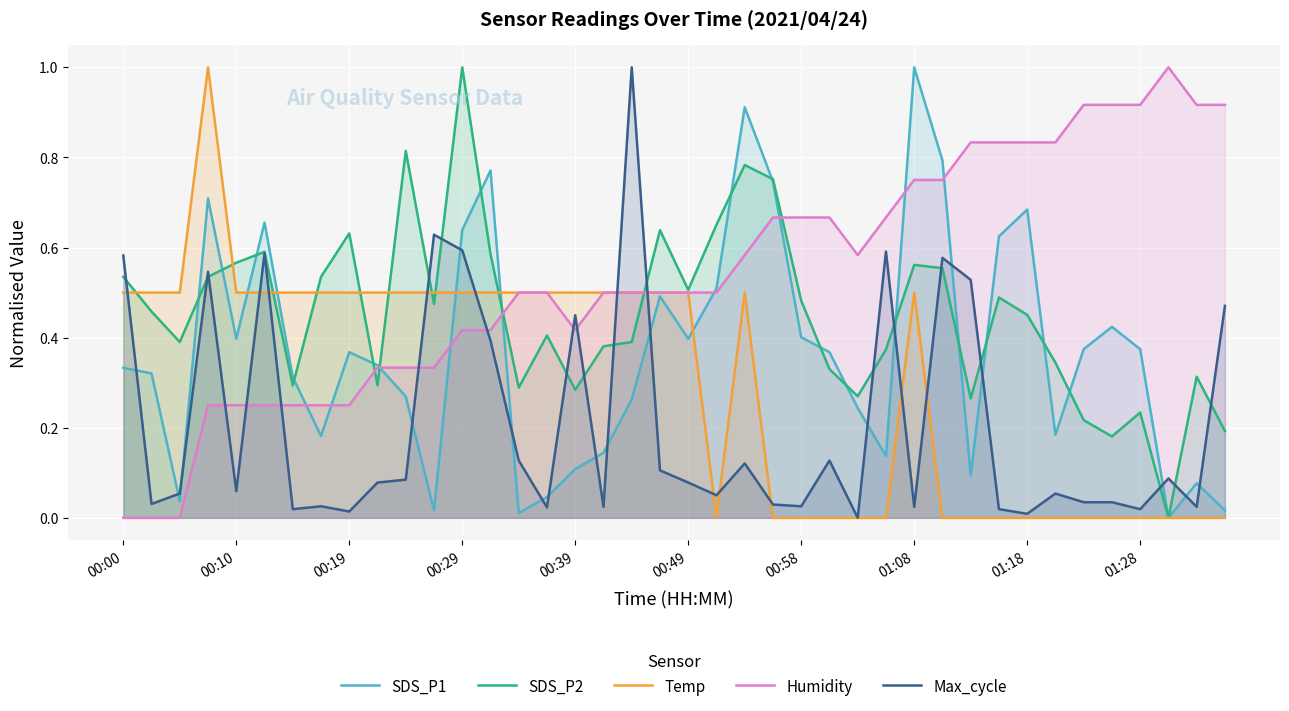

How many lines are shown in the chart?

5